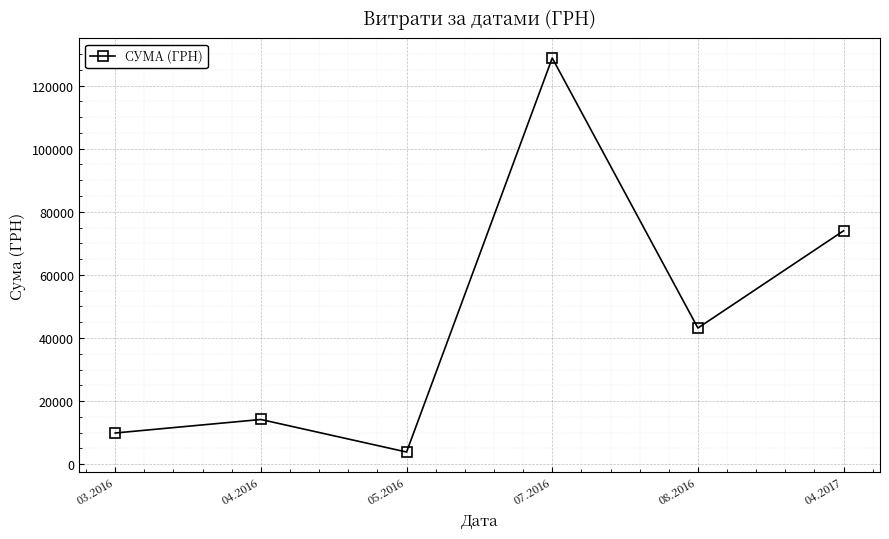

How many interior local valleys (lower than both neighbors) does the data have?

2